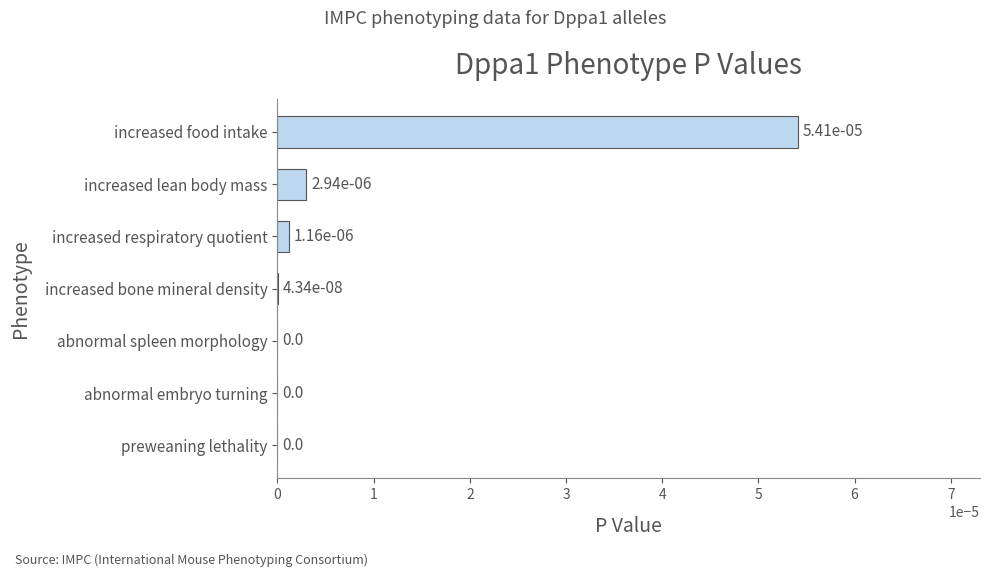

The value at increased lean body mass is 0.0. True or false?

True